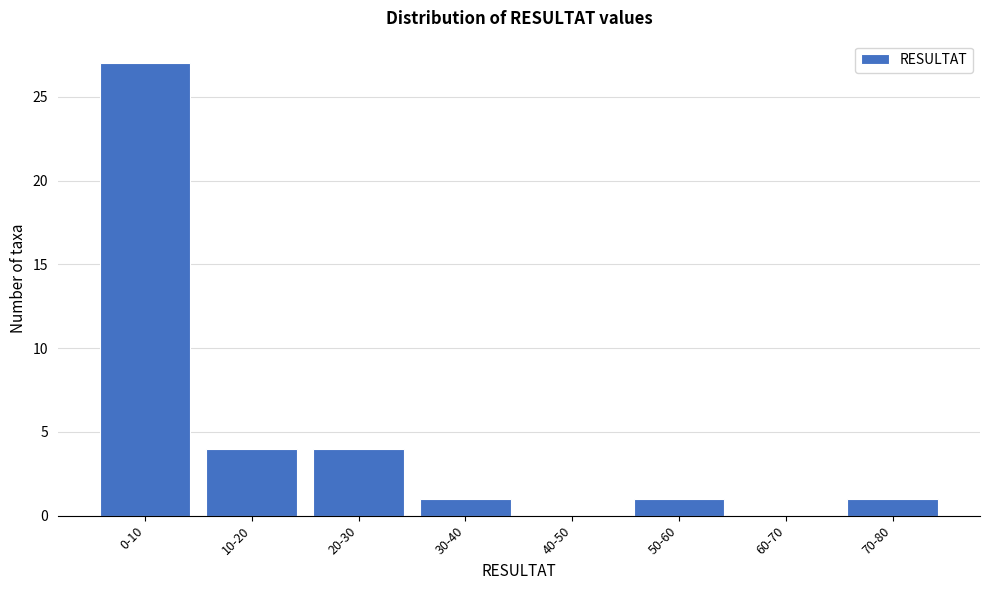

Reading right to left, list all the values displayed in this chart.

70-80=1	60-70=0	50-60=1	40-50=0	30-40=1	20-30=4	10-20=4	0-10=27